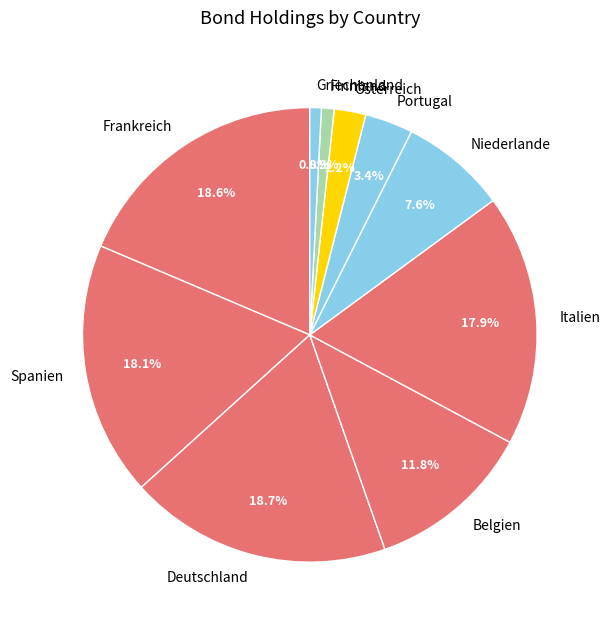

The Belgien slice represents 12% of the pie. True or false?

True